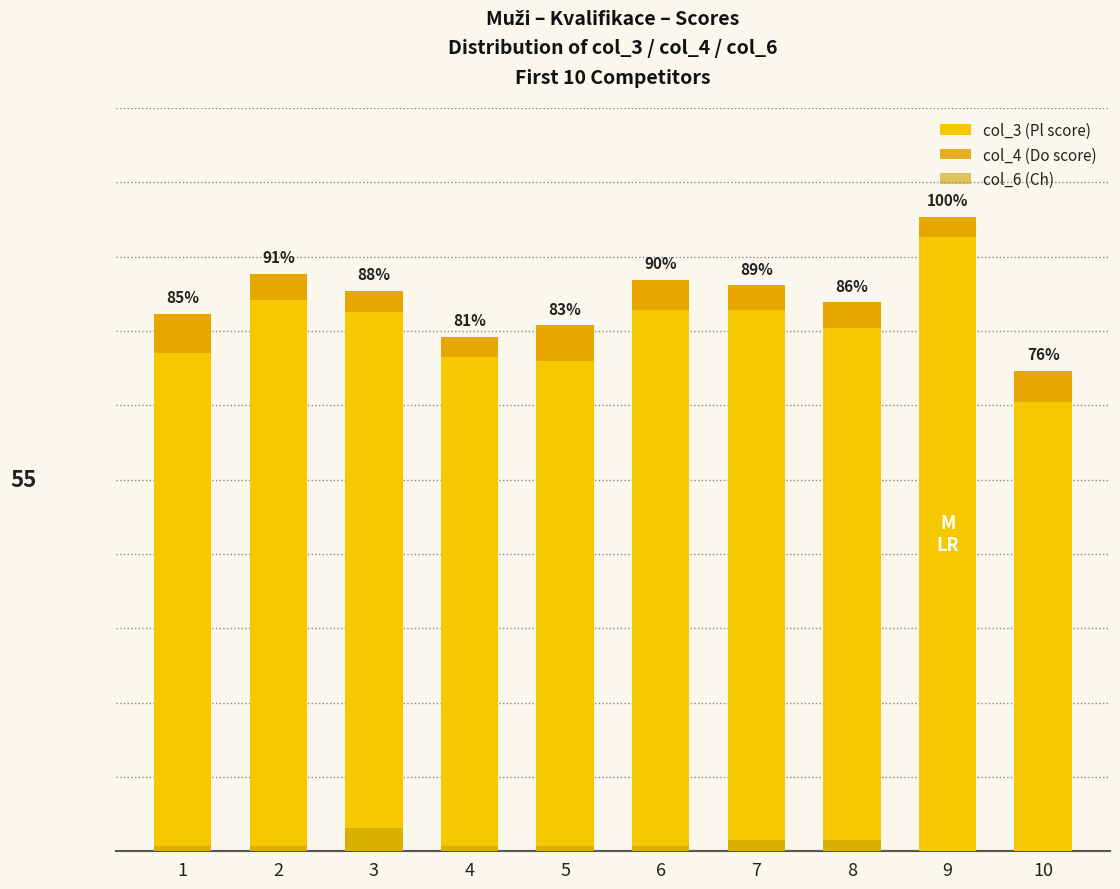

The col_6 (Ch) series shows 1.2 at 3. True or false?

False